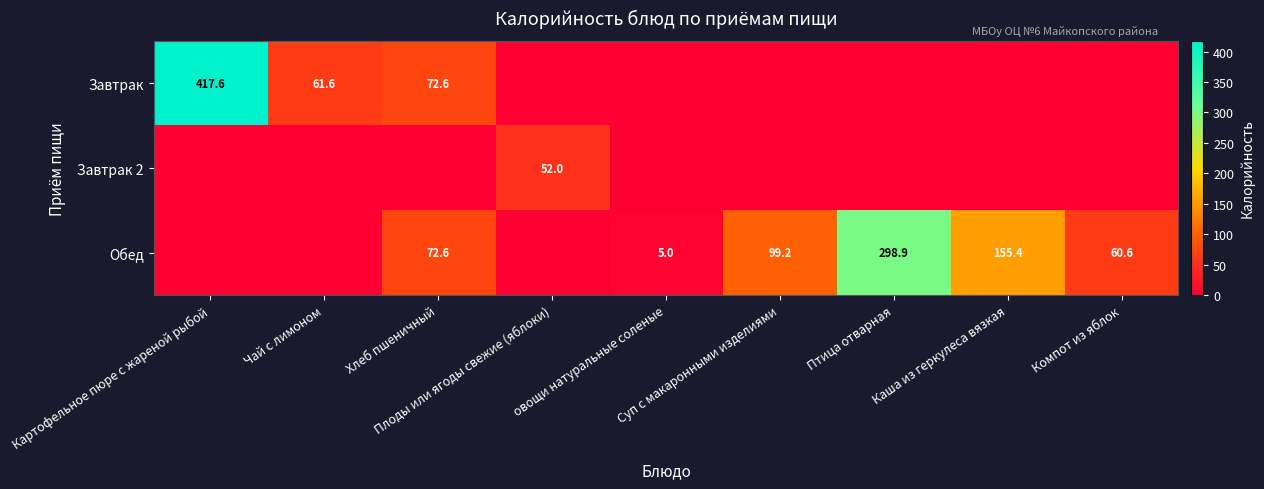

What is the greatest value displayed?

417.6